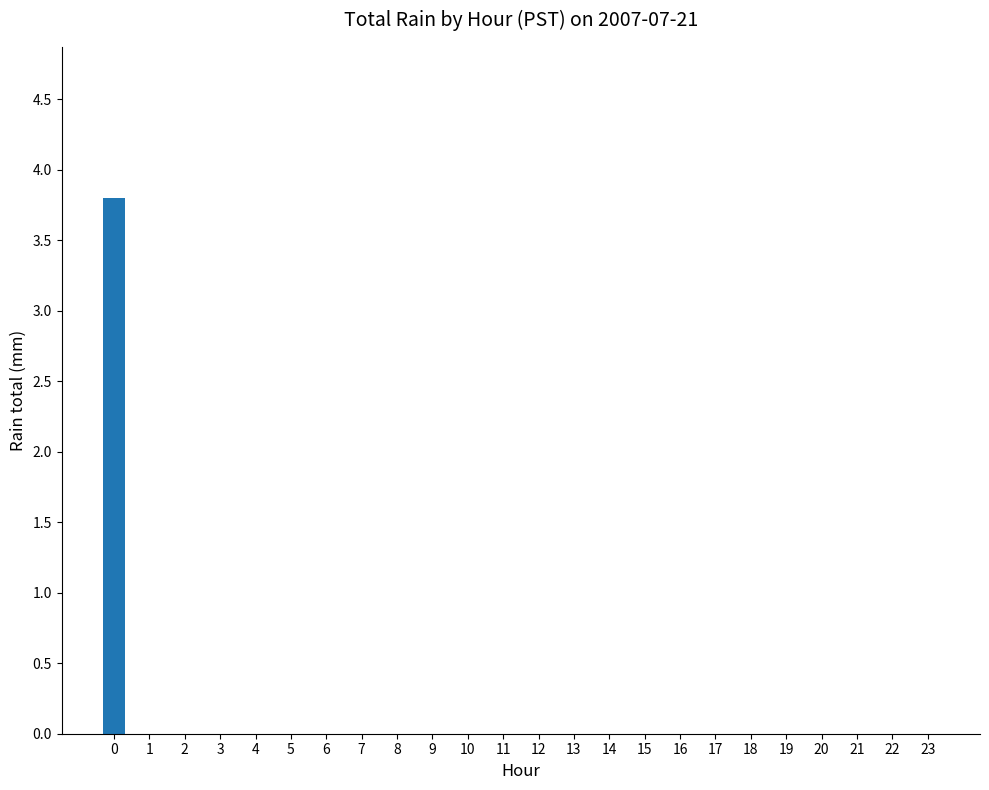

Reading right to left, what are all the values shown in this chart?

0.0	0.0	0.0	0.0	0.0	0.0	0.0	0.0	0.0	0.0	0.0	0.0	0.0	0.0	0.0	0.0	0.0	0.0	0.0	0.0	0.0	0.0	0.0	3.8